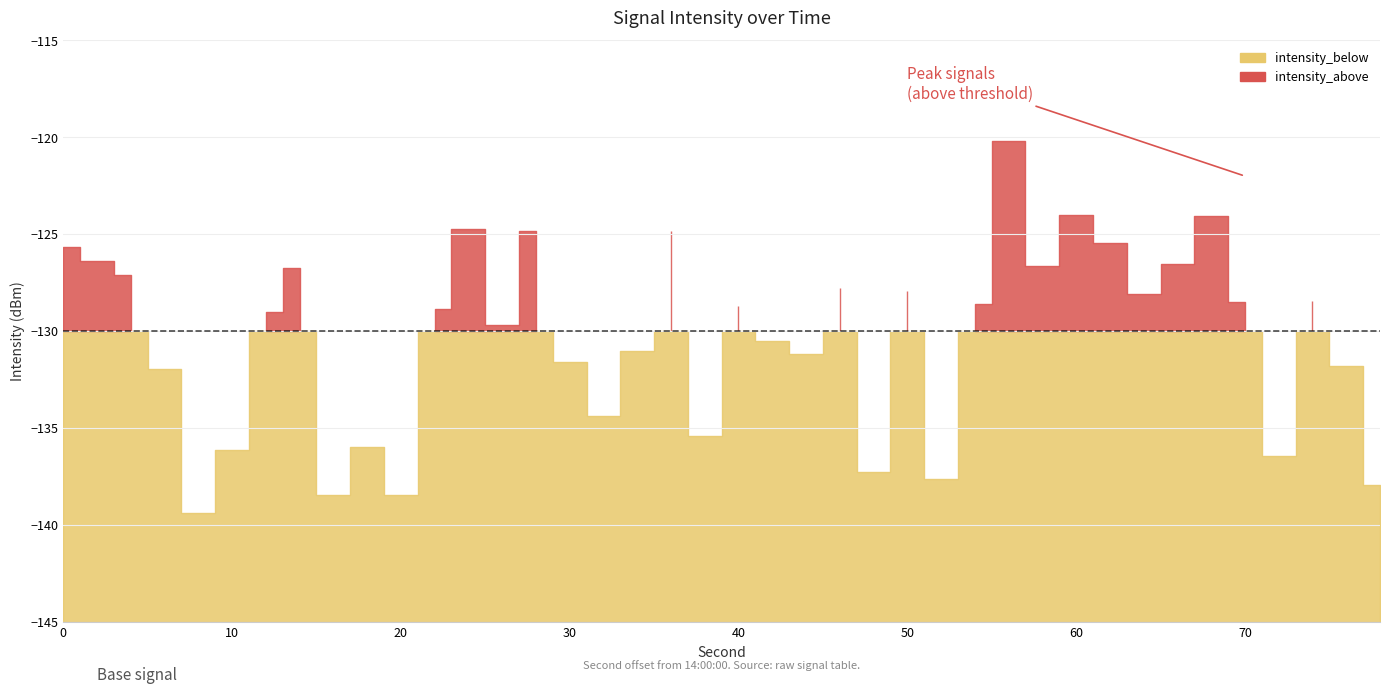

Where do intensity_above and intensity_below first cross each other?

4 and 6